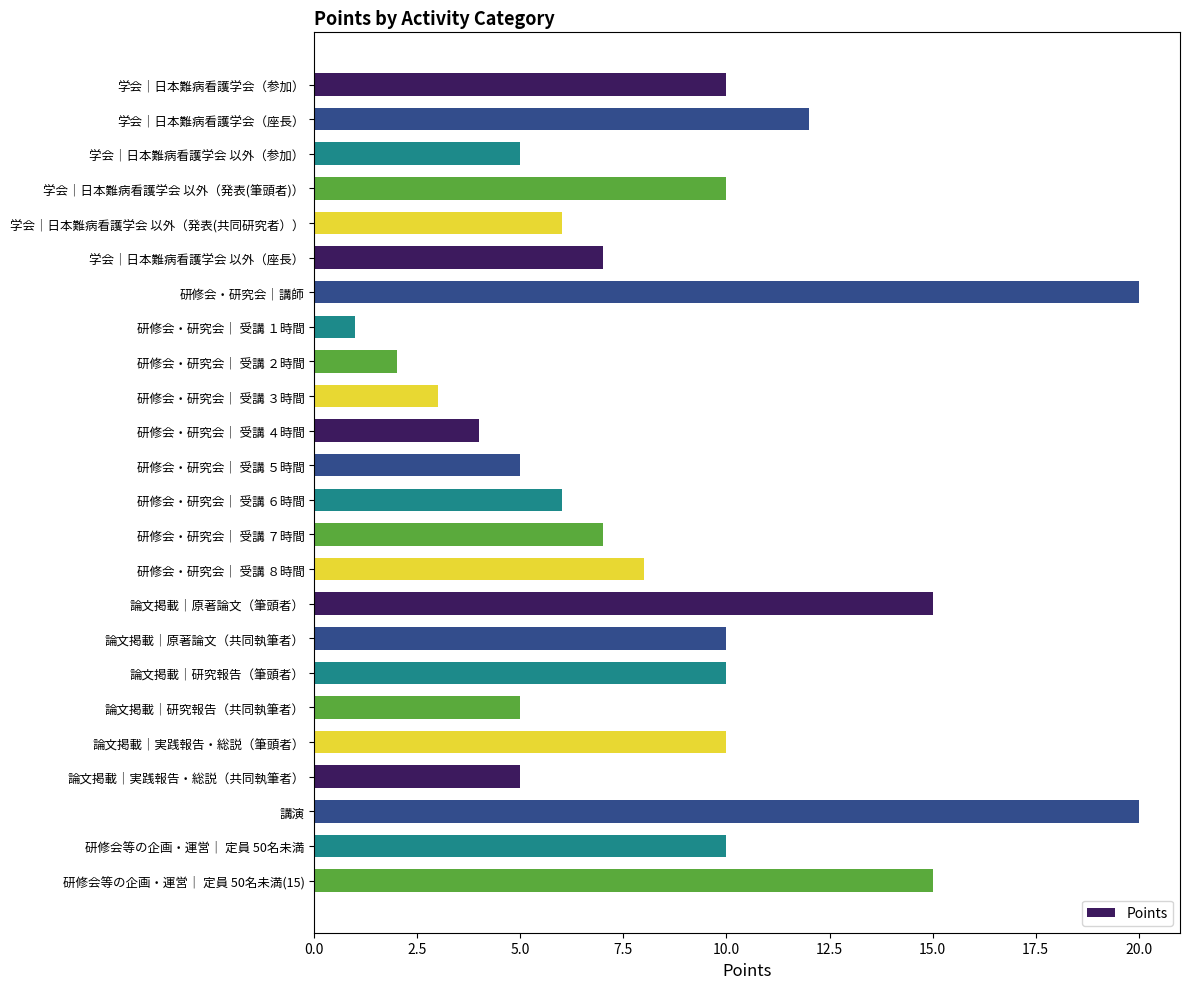

True or false: the data shows 10 at 研修会・研究会｜ 受講 ６時間.

False